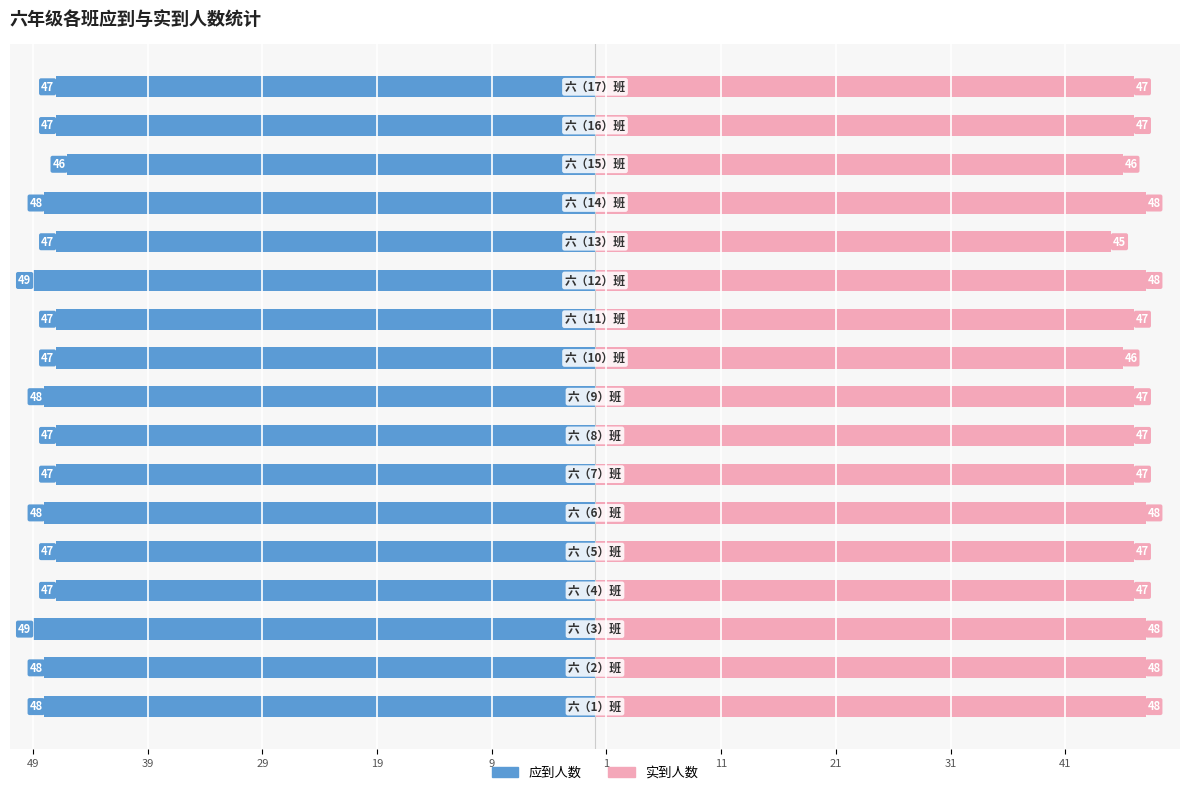

Reading right to left, what are all the values shown in this chart?

应到人数: -47	-47	-46	-48	-47	-49	-47	-47	-48	-47	-47	-48	-47	-47	-49	-48	-48
实到人数: 47	47	46	48	45	48	47	46	47	47	47	48	47	47	48	48	48